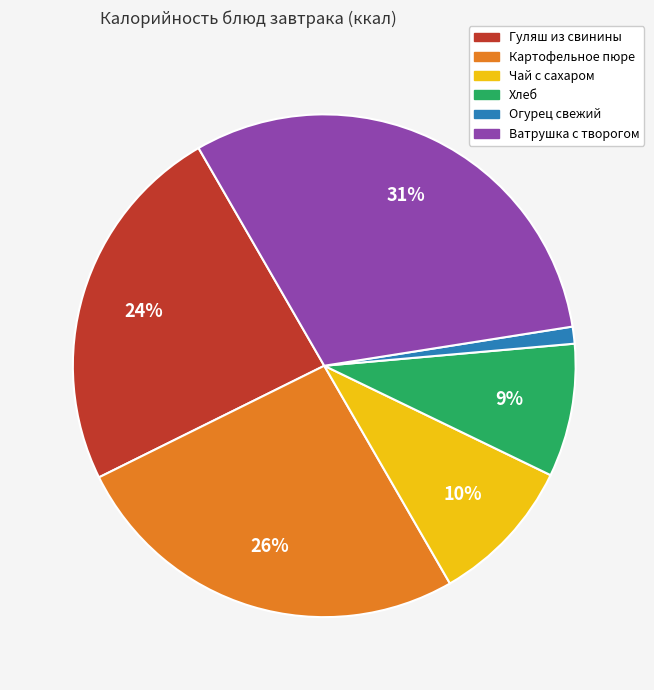

What is the smallest slice in the pie chart?

Огурец свежий